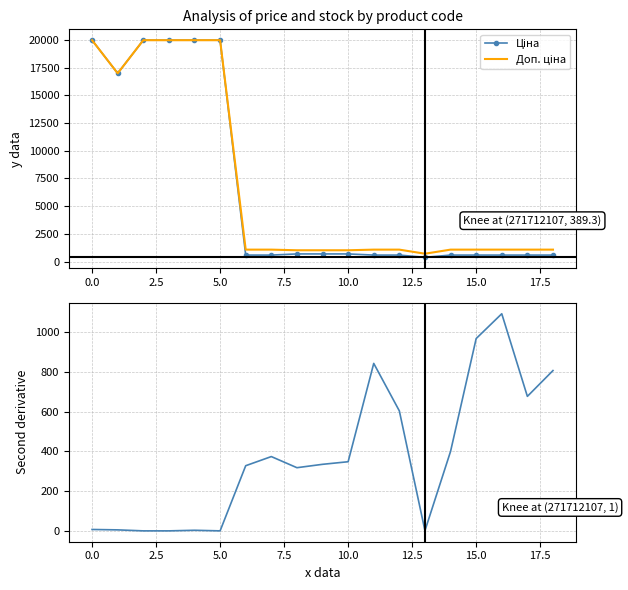

The value of Залишок at 15 is 968.0. True or false?

True